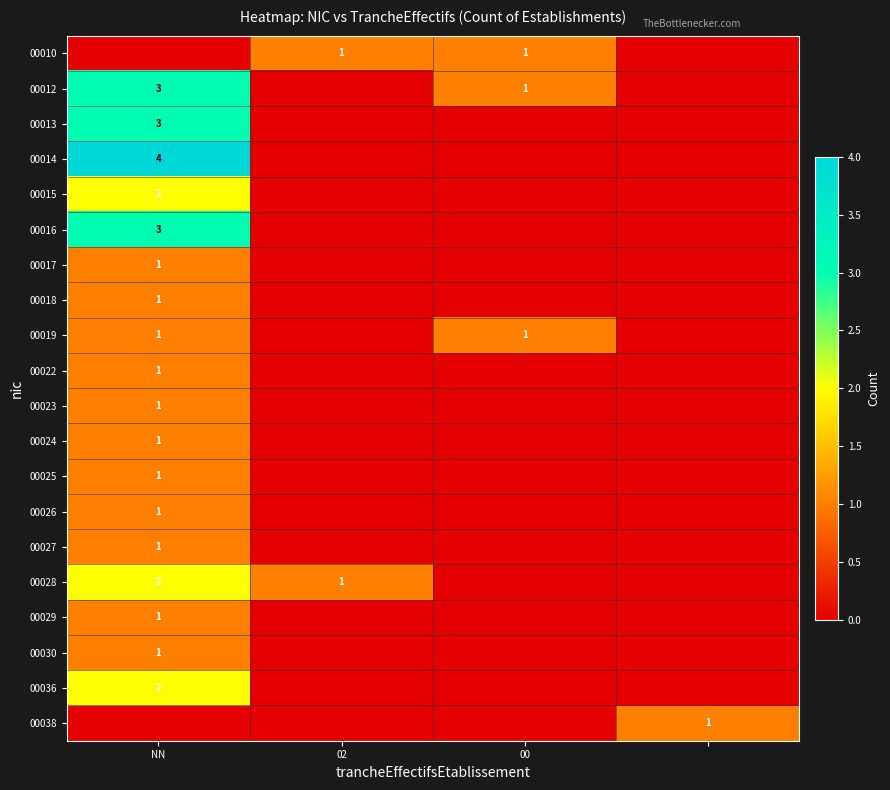

Between 3 and 02, which is larger?

02